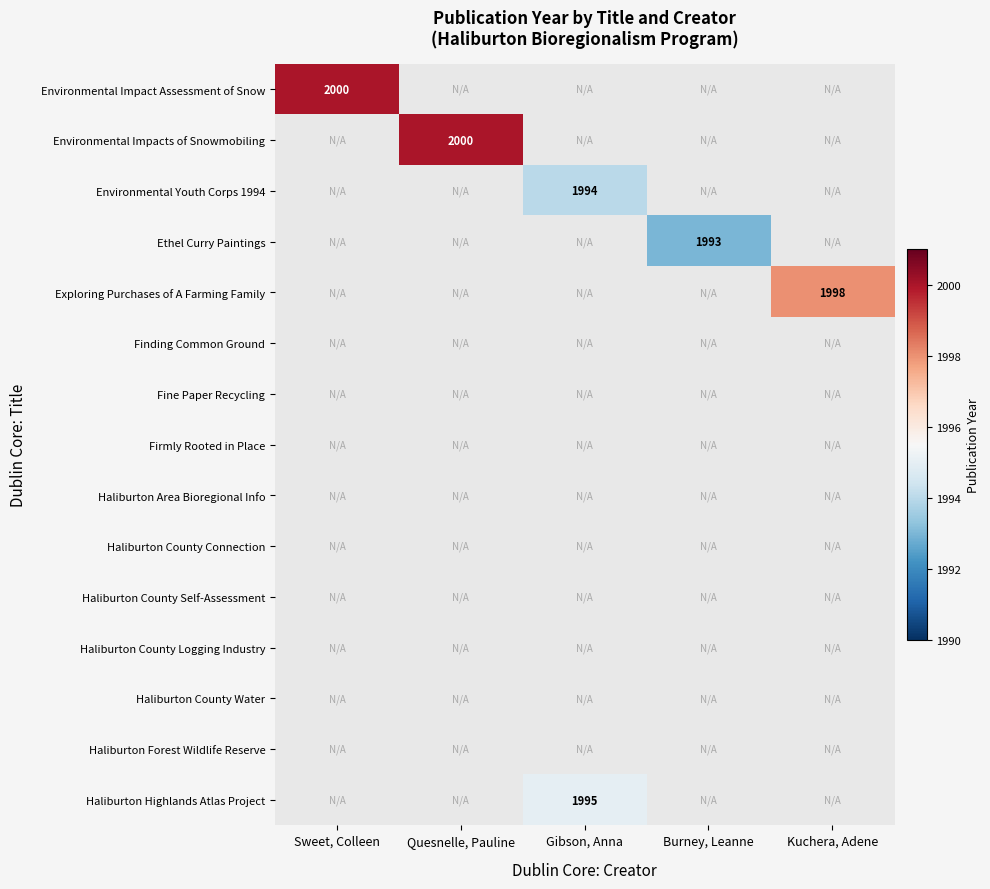

Rank the series by their maximum value, from lowest to highest.

Finding Common Ground, Fine Paper Recycling, Firmly Rooted in Place, Haliburton Area Bioregional Info, Haliburton County Connection, Haliburton County Self-Assessment, Haliburton County Logging Industry, Haliburton County Water, Haliburton Forest Wildlife Reserve, Ethel Curry Paintings, Environmental Youth Corps 1994, Haliburton Highlands Atlas Project, Exploring Purchases of A Farming Family, Environmental Impact Assessment of Snow, Environmental Impacts of Snowmobiling